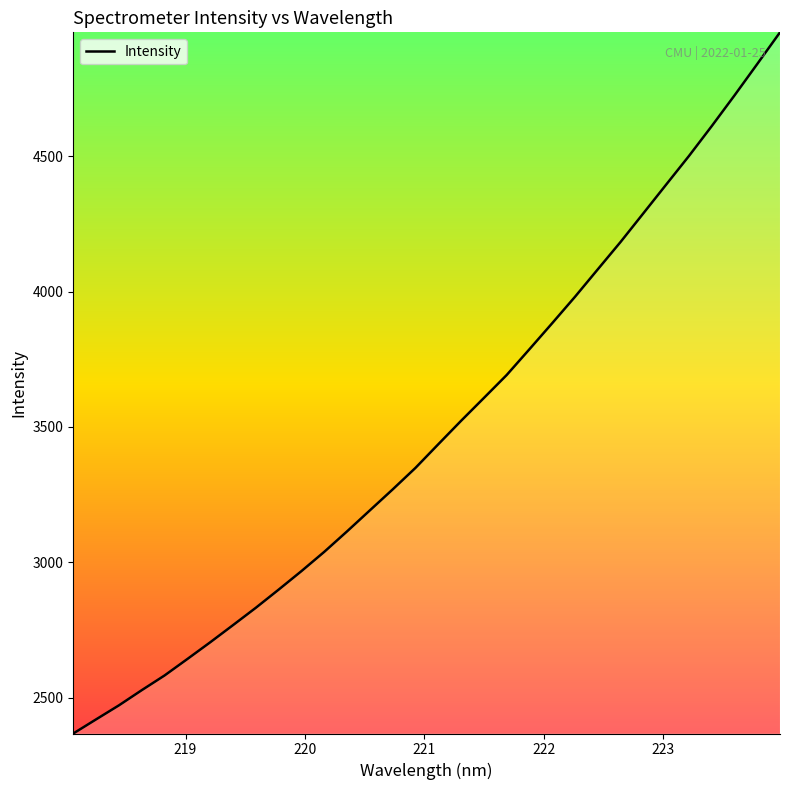

What is the difference between the maximum and minimum values?

2590.7